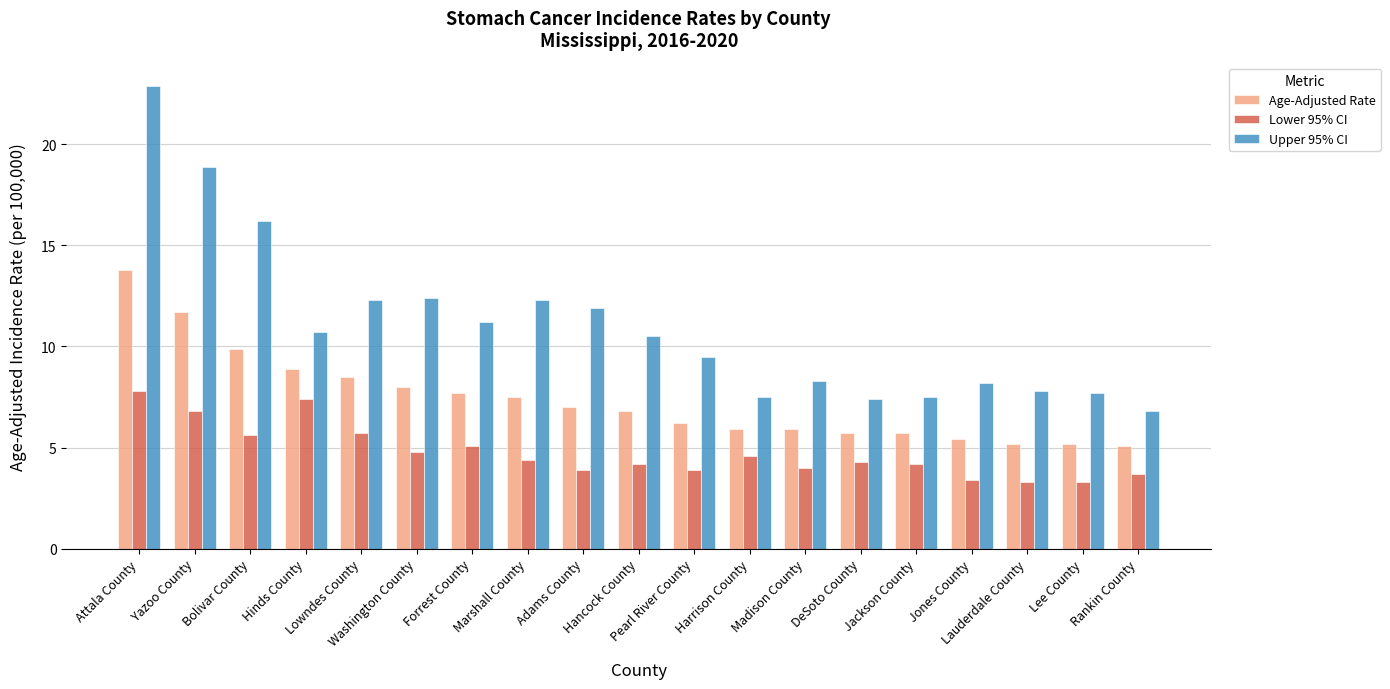

What is the highest value of the Lower 95% CI series?

7.8